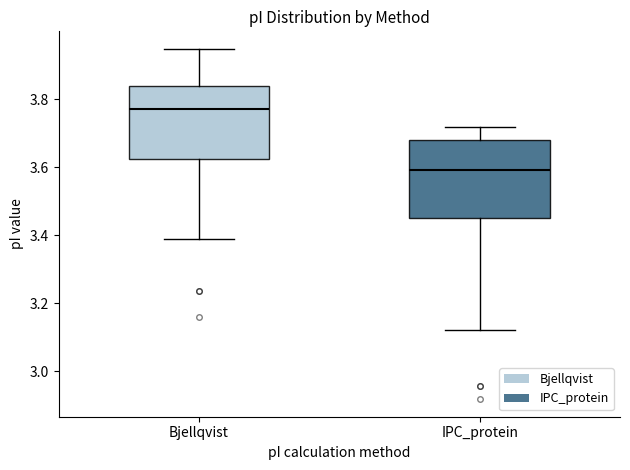

Reading left to right, read every box against the y-axis: the position of its median line, the range the box covers, and the ends of its whiskers. The values are not printed on the chart, so give them approximately, as read against the axis.

Bjellqvist: median 3.78, box 3.62 to 3.84, whiskers 3.38 to 3.94
IPC_protein: median 3.60, box 3.46 to 3.68, whiskers 3.12 to 3.72